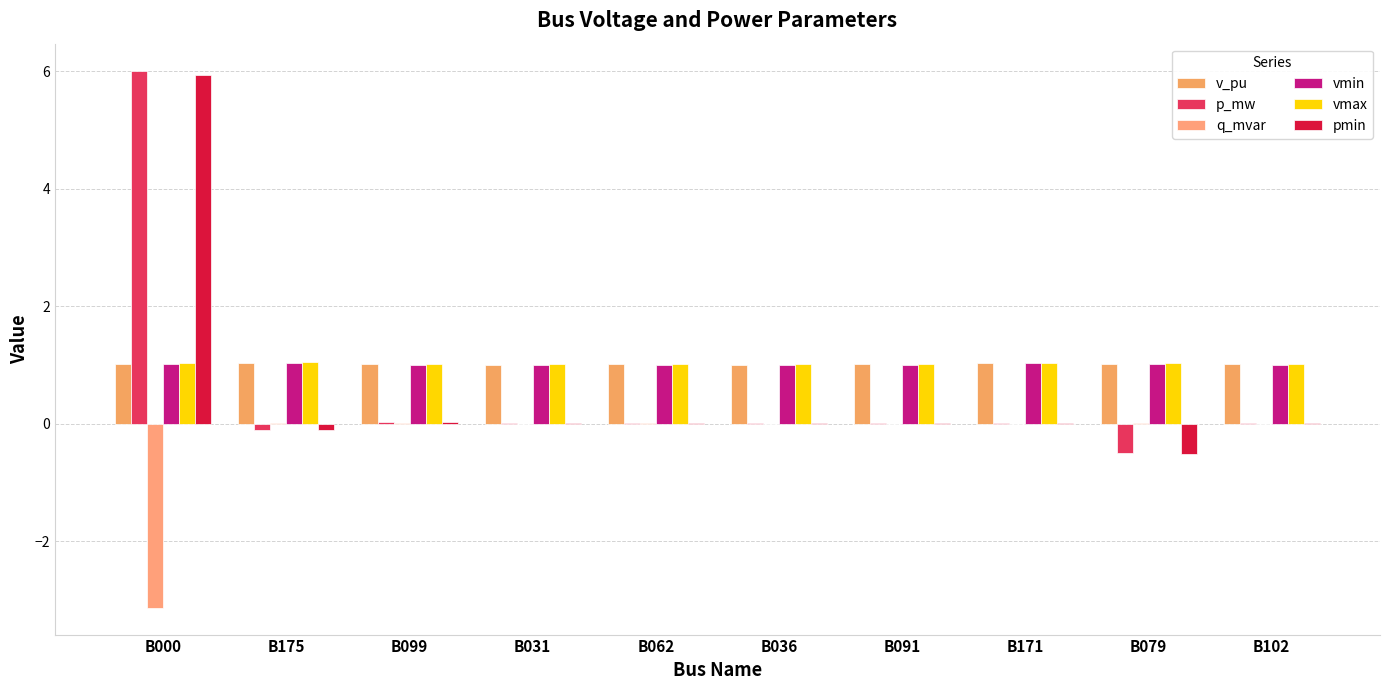

What is the sum of the vmin values at B079 and B091?

2.0